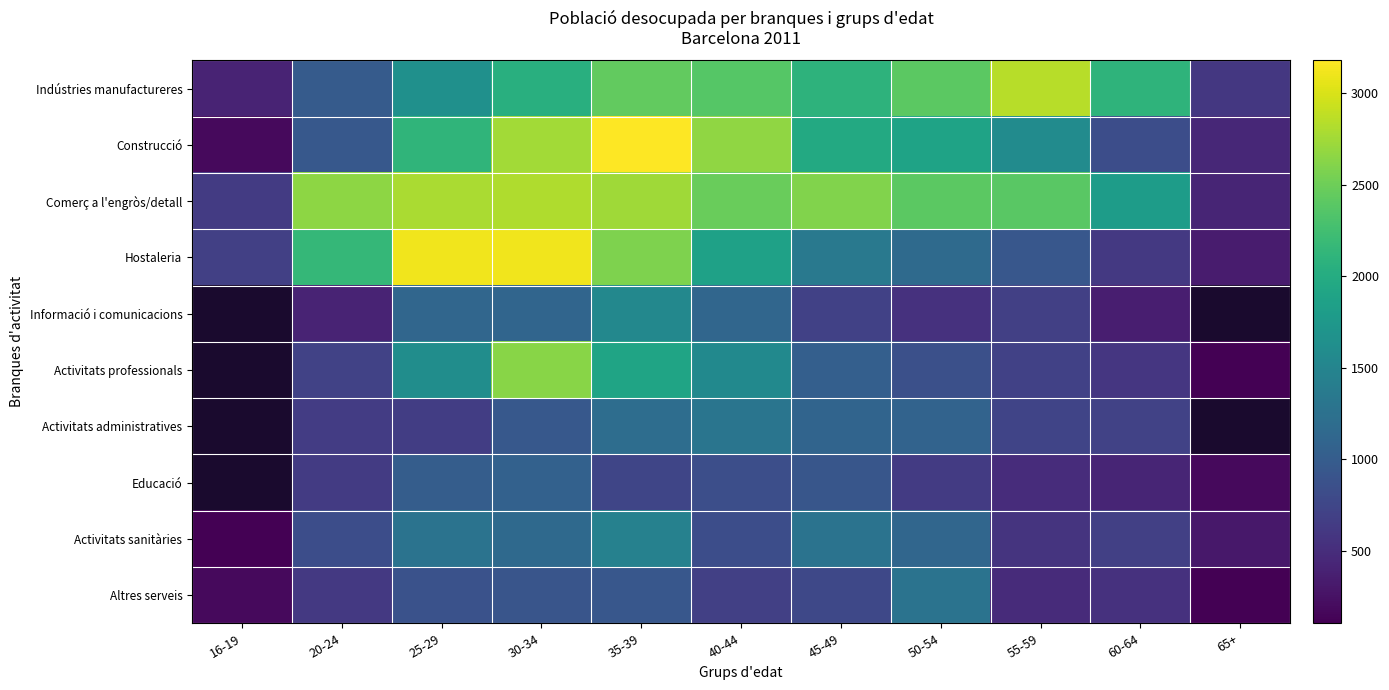

At which category is the sum across all series the highest?

35-39